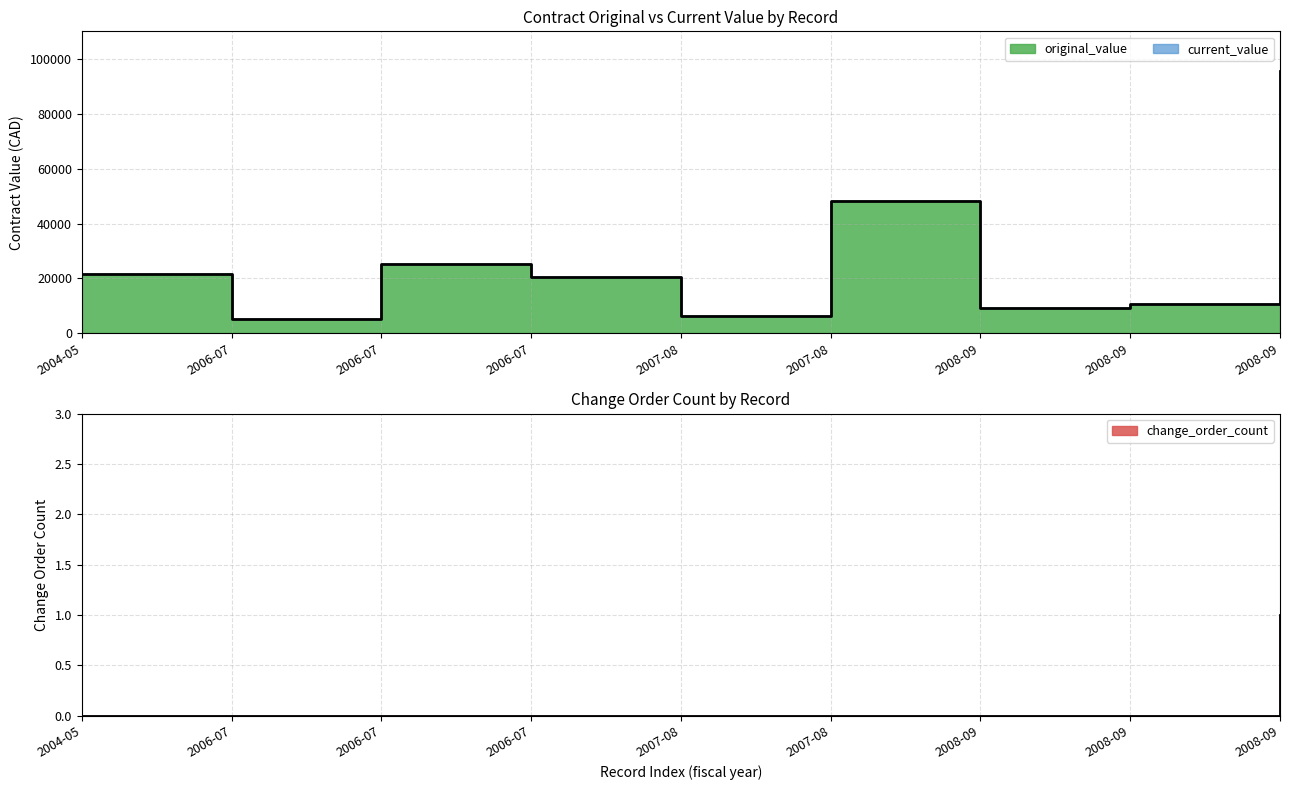

What is the label of the 3rd point from the left?

2006-07